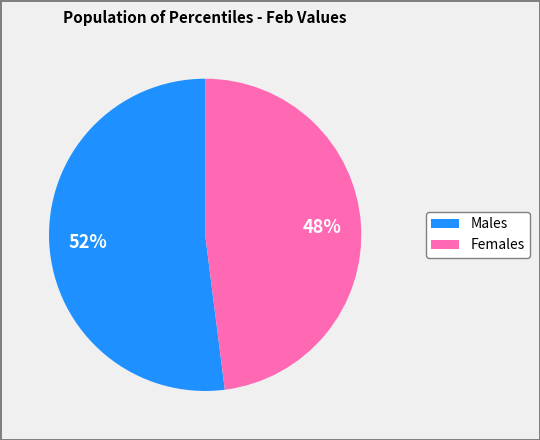

To the nearest percent, what is the difference between the largest and smallest slice percentages?

4%